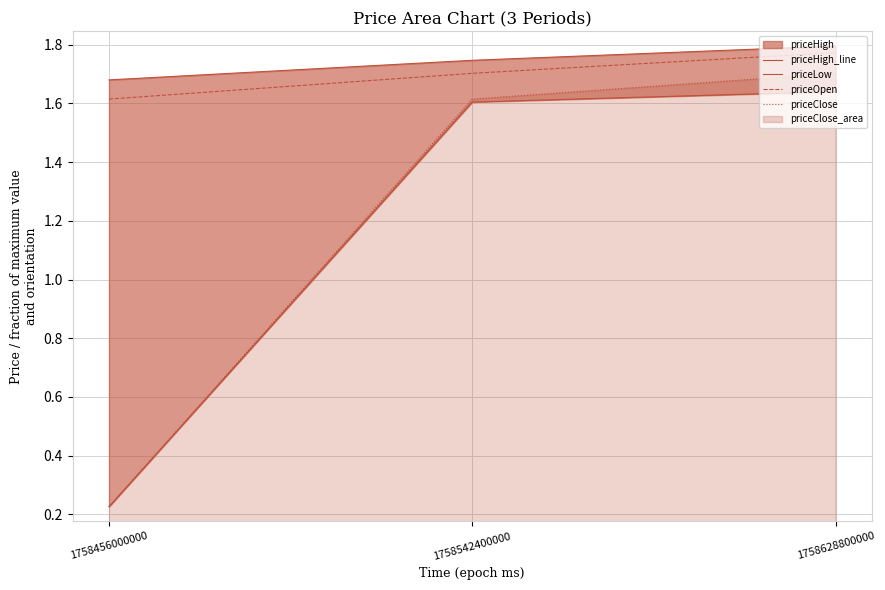

What is the difference between the priceOpen values at 1758456000000 and 1758628800000?

0.2